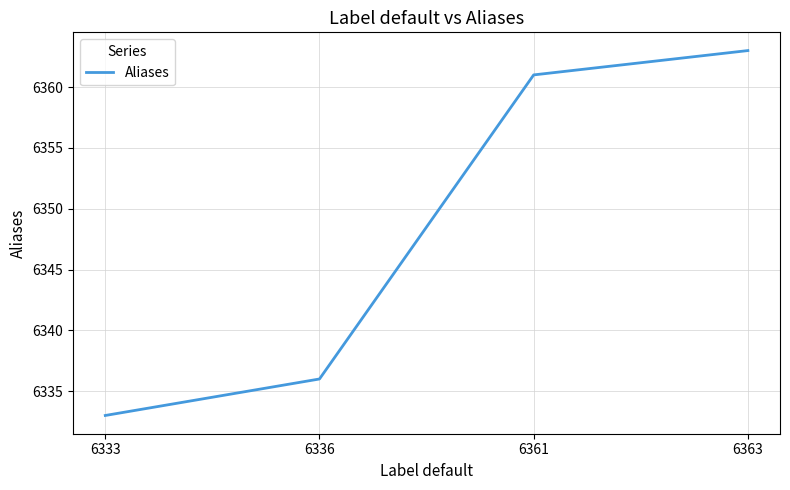

Reading left to right, what are all the values shown in this chart?

6333=6333	6336=6336	6361=6361	6363=6363